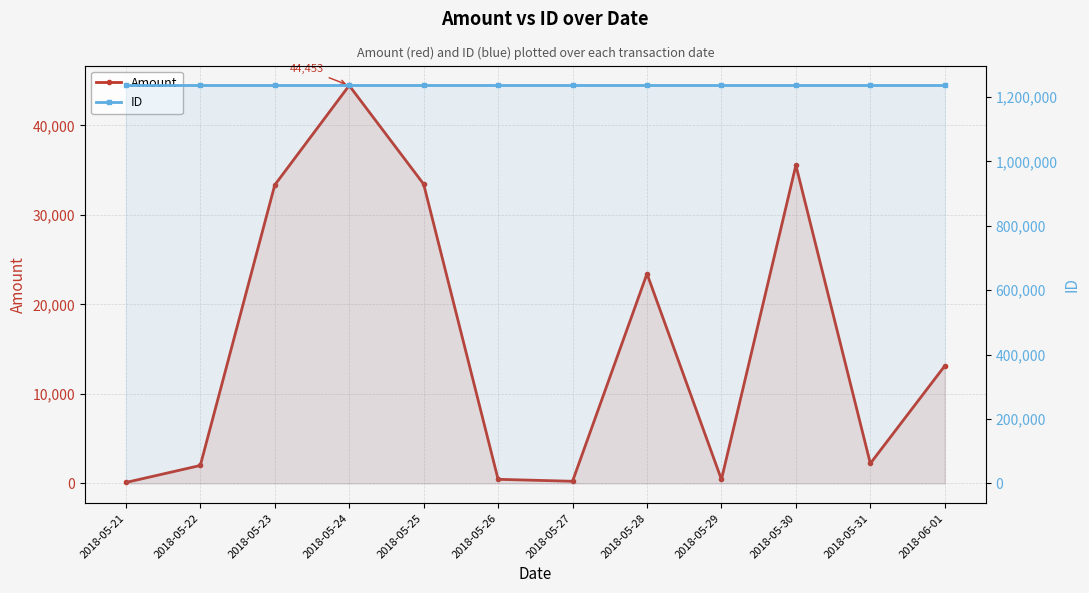

What are all the series names shown in the legend?

Amount, ID